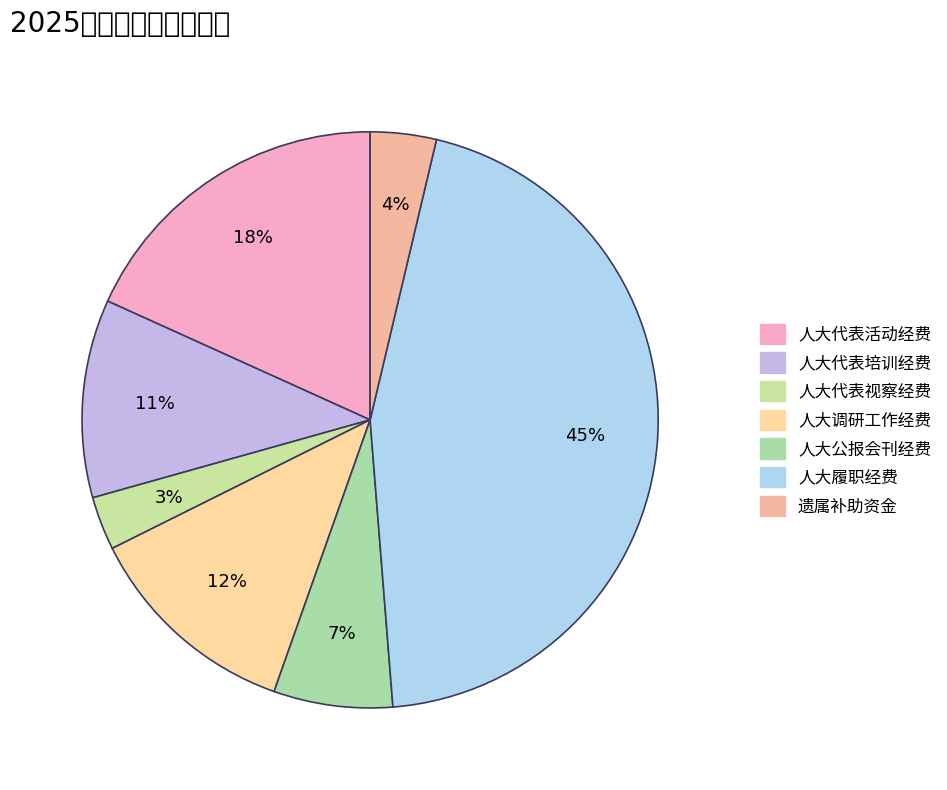

Does any single category account for the majority?

No